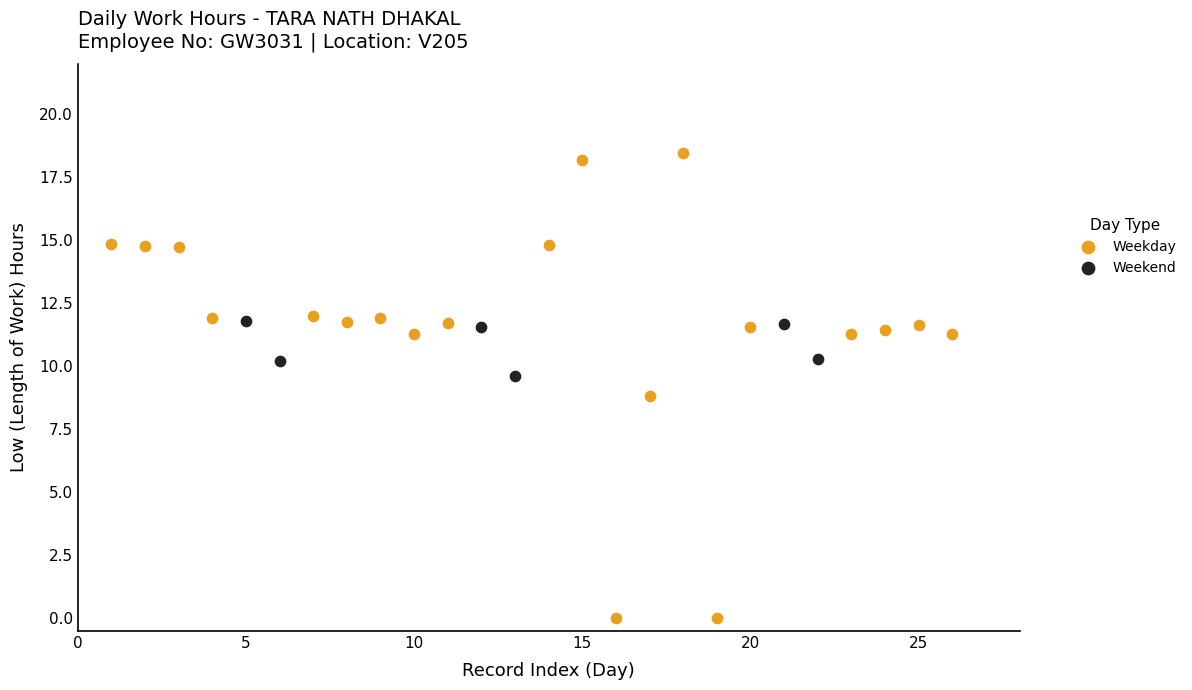

Which series reaches the maximum Y coordinate?

Weekday